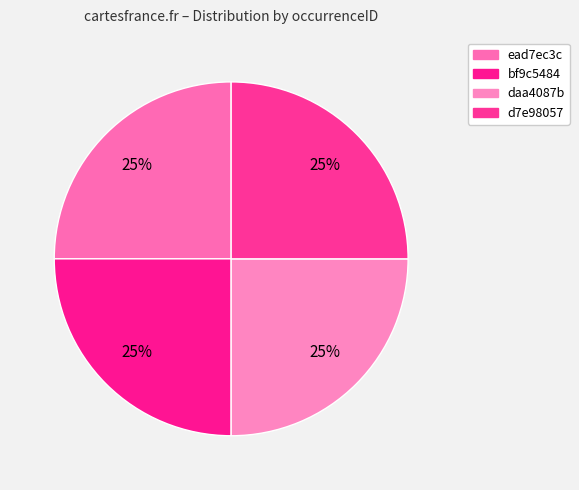

Is it true that ead7ec3c is 37% of the pie?

False